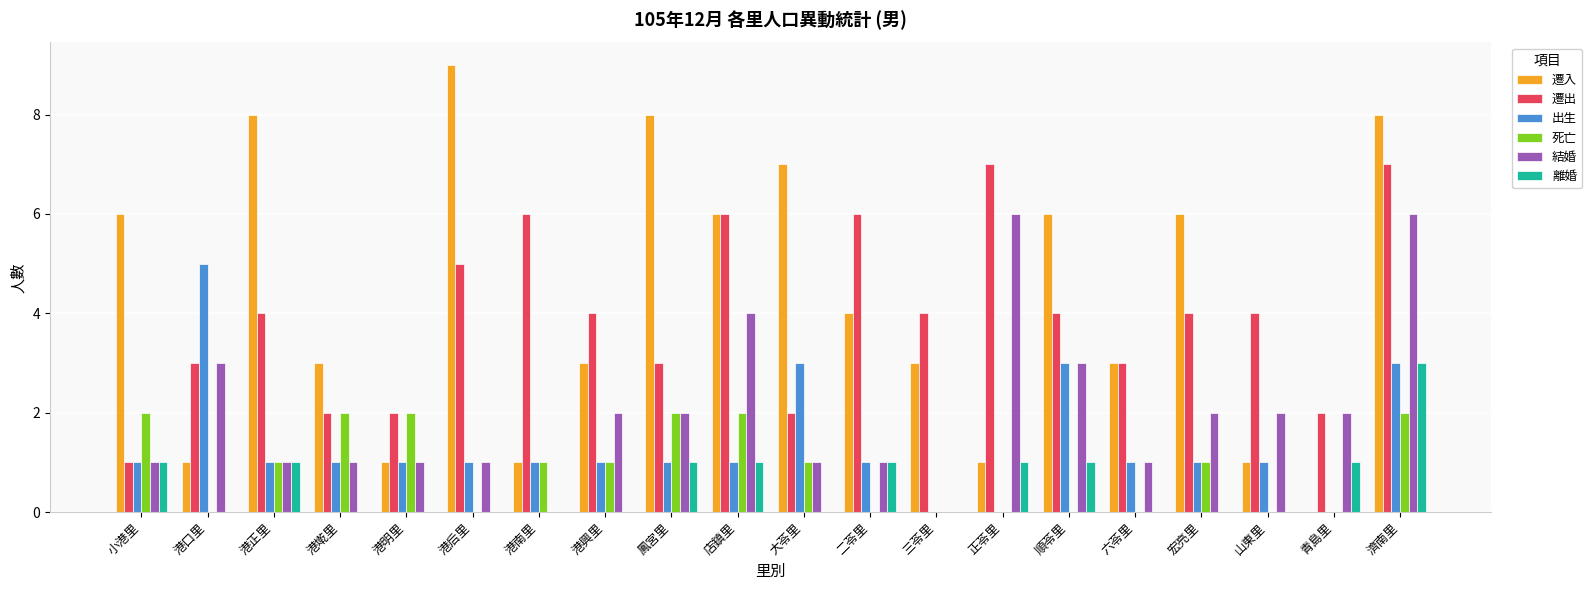

What is the sum of all 死亡 values?

17